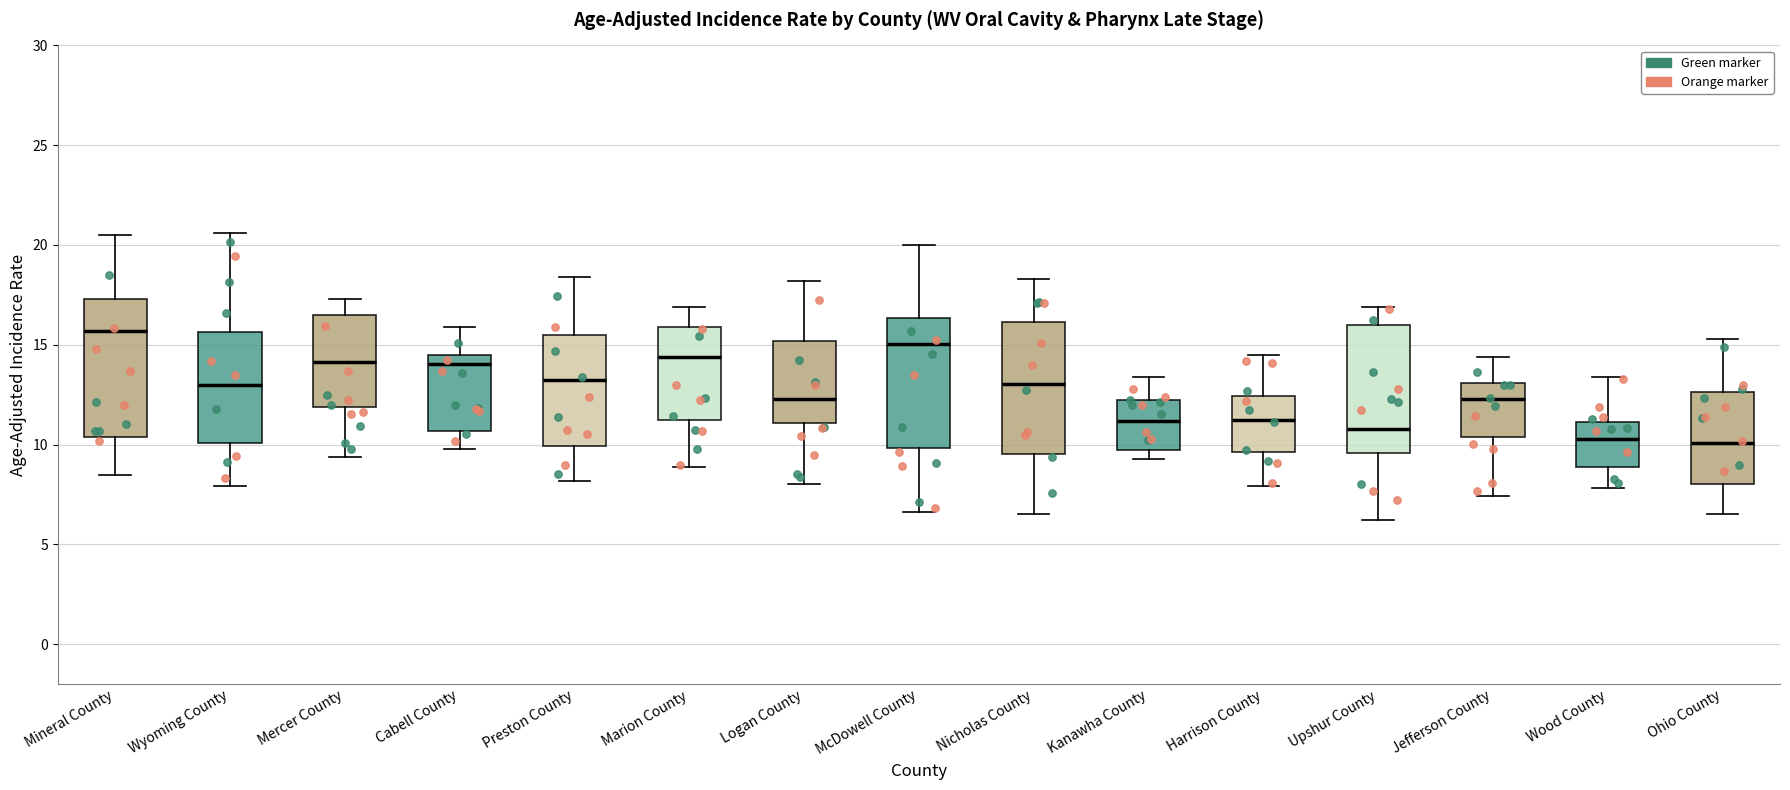

Where does the lower whisker of the box for Mercer County end on the y-axis? The values are not printed on the chart, so give them approximately, as read against the axis.

9.5